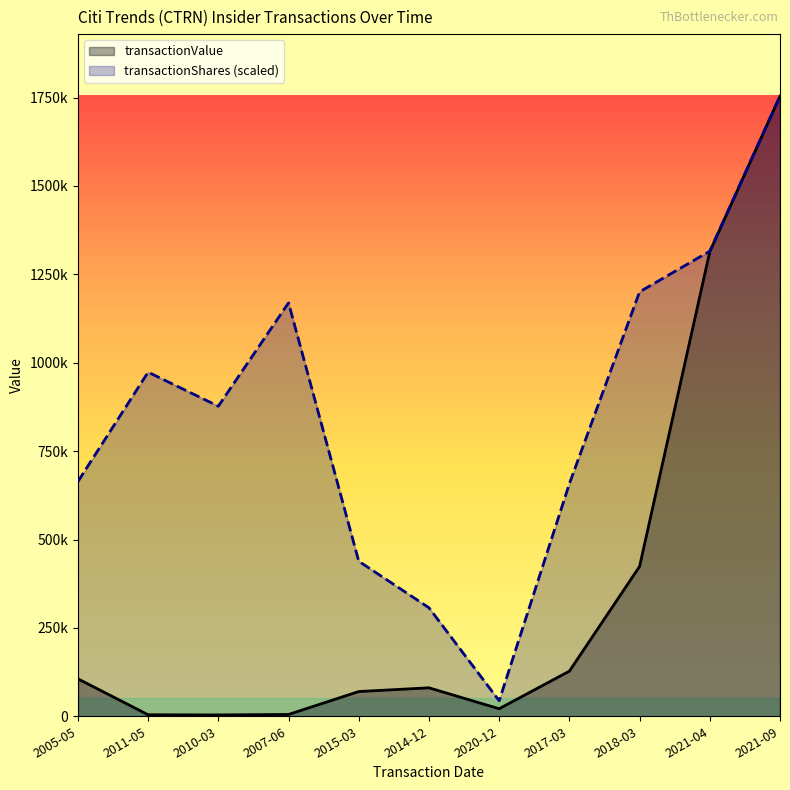

Reading left to right, list all the values displayed in this chart.

transactionValue: 2005-05=105966.0	2011-05=4268.0	2010-03=3846.0	2007-06=5128.0	2015-03=70000.0	2014-12=80500.0	2020-12=21320.0	2017-03=127650.0	2018-03=423917.0	2021-04=1314450.0	2021-09=1754200.0
transactionShares: 2005-05=663877.0	2011-05=973405.6	2010-03=877100.0	2007-06=1169437.4	2015-03=438550.0	2014-12=306985.0	2020-12=43855.0	2017-03=657825.0	2018-03=1200574.5	2021-04=1315650.0	2021-09=1754200.0